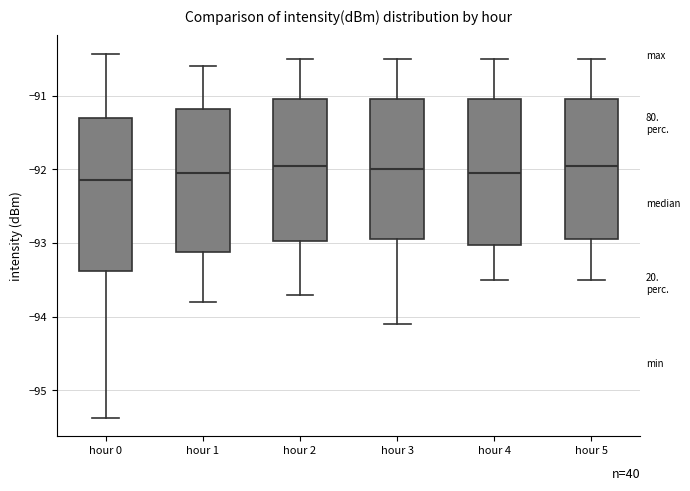

Where is the lower edge of the box for hour 3 on the y-axis? The values are not printed on the chart, so give them approximately, as read against the axis.

-92.9